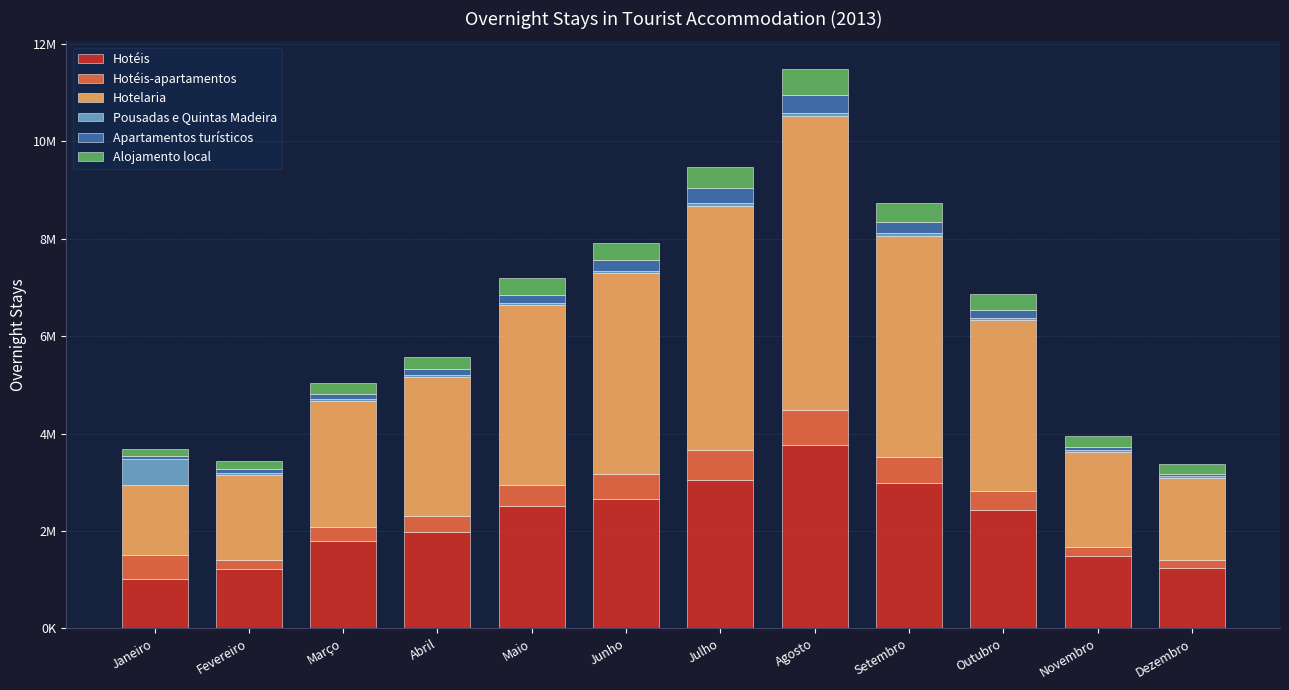

What is the total value across all series at Março?

5046351